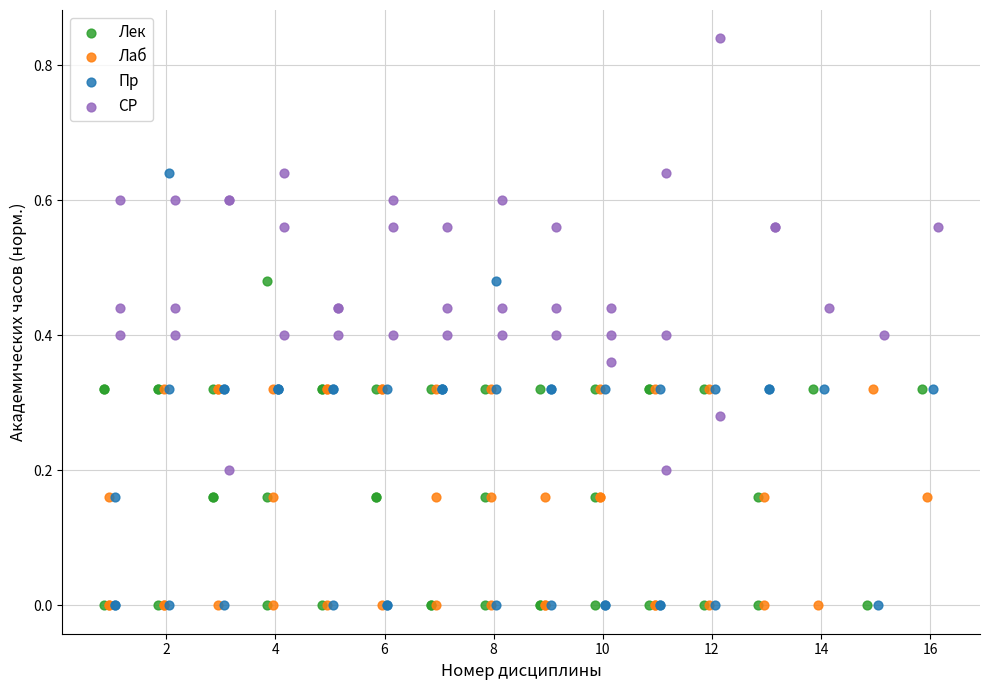

What are all the series names shown in the legend?

Лек, Лаб, Пр, СР